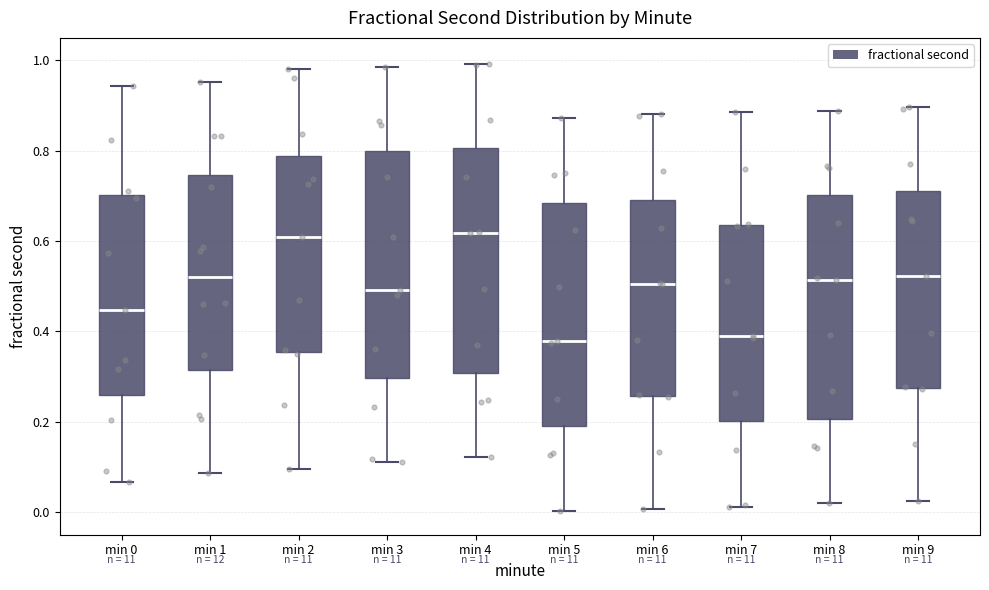

Reading left to right, transcribe this box plot: for each box, give where its median line is, the range the box spans, and where its two whiskers end, as read against the y-axis. The values are not printed on the chart, so give them approximately, as read against the axis.

min 0: median 0.44, box 0.26 to 0.70, whiskers 0.06 to 0.94
min 1: median 0.52, box 0.32 to 0.74, whiskers 0.08 to 0.96
min 2: median 0.60, box 0.36 to 0.78, whiskers 0.10 to 0.98
min 3: median 0.50, box 0.30 to 0.80, whiskers 0.12 to 0.98
min 4: median 0.62, box 0.30 to 0.80, whiskers 0.12 to 1.00
min 5: median 0.38, box 0.20 to 0.68, whiskers 0.00 to 0.88
min 6: median 0.50, box 0.26 to 0.70, whiskers 0.00 to 0.88
min 7: median 0.38, box 0.20 to 0.64, whiskers 0.02 to 0.88
min 8: median 0.52, box 0.20 to 0.70, whiskers 0.02 to 0.88
min 9: median 0.52, box 0.28 to 0.72, whiskers 0.02 to 0.90